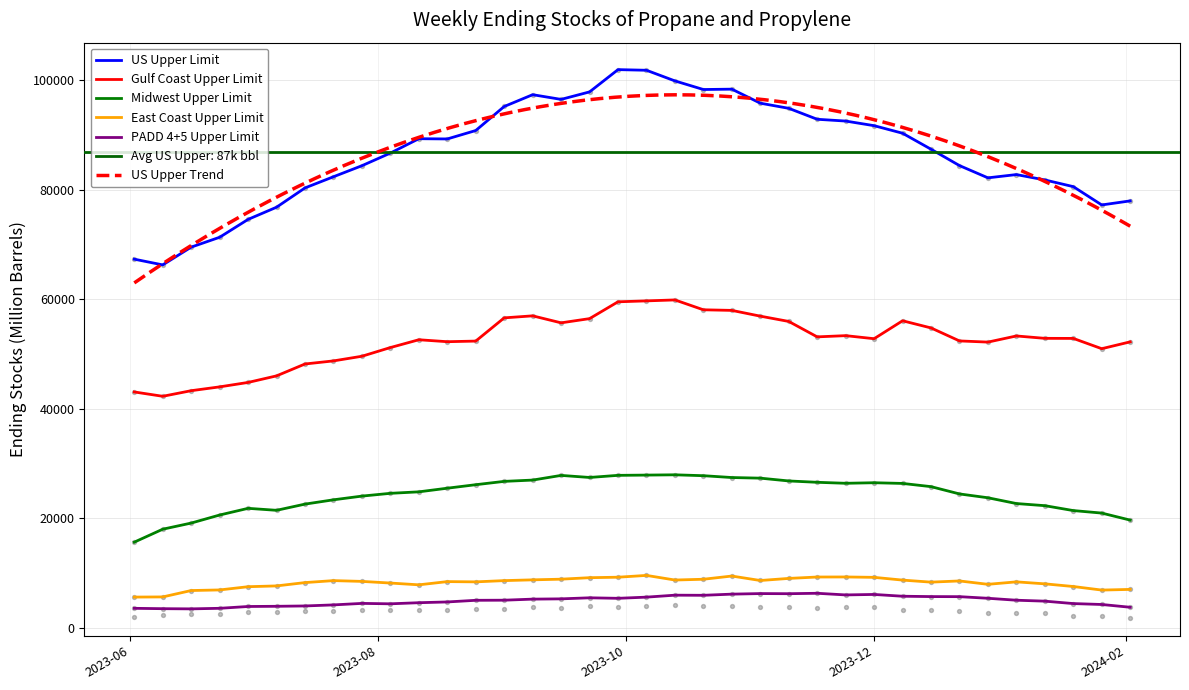

Which series reaches the maximum Y coordinate?

US Upper Limit